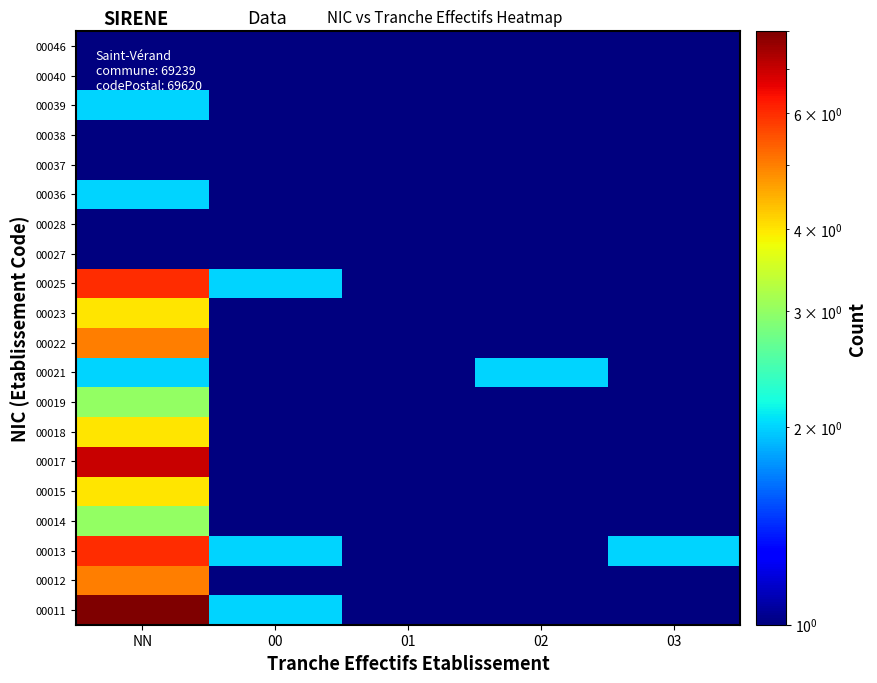

Reading left to right, transcribe all the data shown in this chart.

00011: NN=8.0	00=2.0	01=0.5	02=1.0	03=1.0
00012: NN=5.0	00=1.0	01=0.5	02=0.5	03=0.5
00013: NN=6.0	00=2.0	01=0.5	02=0.5	03=2.0
00014: NN=3.0	00=0.5	01=0.5	02=0.5	03=0.5
00015: NN=4.0	00=0.5	01=0.5	02=0.5	03=1.0
00017: NN=7.0	00=0.5	01=0.5	02=0.5	03=0.5
00018: NN=4.0	00=0.5	01=0.5	02=0.5	03=0.5
00019: NN=3.0	00=0.5	01=0.5	02=0.5	03=1.0
00021: NN=2.0	00=0.5	01=0.5	02=2.0	03=0.5
00022: NN=5.0	00=0.5	01=0.5	02=0.5	03=0.5
00023: NN=4.0	00=0.5	01=0.5	02=0.5	03=0.5
00025: NN=6.0	00=2.0	01=0.5	02=0.5	03=0.5
00027: NN=0.5	00=0.5	01=0.5	02=1.0	03=0.5
00028: NN=1.0	00=0.5	01=0.5	02=0.5	03=0.5
00036: NN=2.0	00=0.5	01=0.5	02=0.5	03=0.5
00037: NN=1.0	00=0.5	01=0.5	02=0.5	03=0.5
00038: NN=1.0	00=0.5	01=0.5	02=0.5	03=0.5
00039: NN=2.0	00=0.5	01=0.5	02=0.5	03=0.5
00040: NN=1.0	00=0.5	01=0.5	02=0.5	03=0.5
00046: NN=1.0	00=0.5	01=0.5	02=0.5	03=0.5